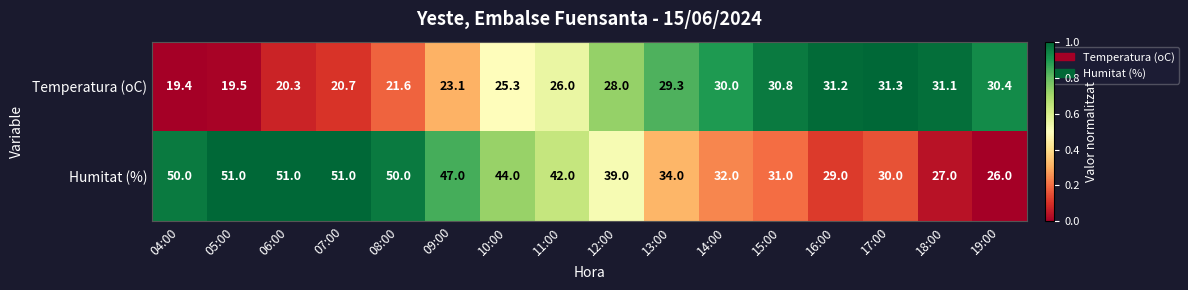

What is the difference between the maximum and minimum values in the Temperatura (oC) series?

11.9